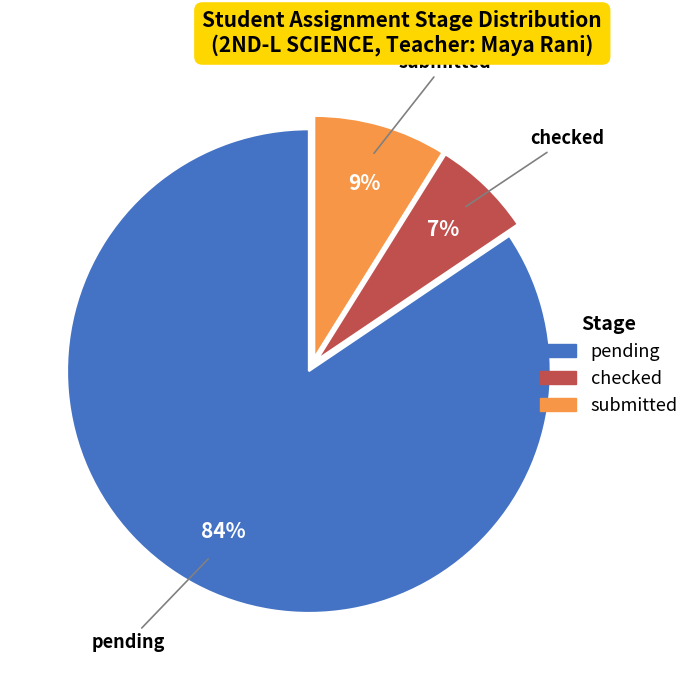

Combined, do submitted and checked account for over 50%?

No